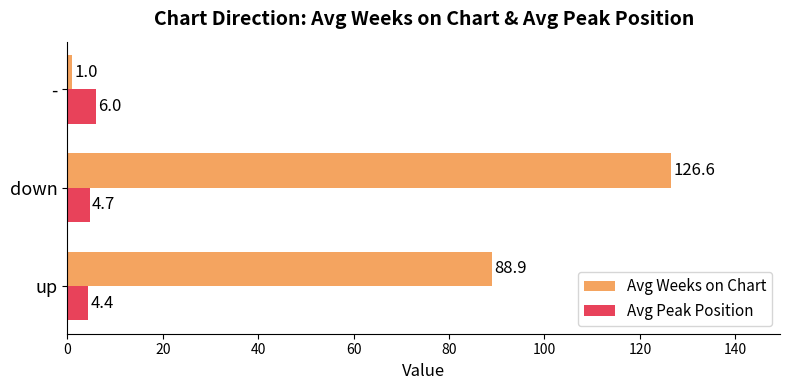

What is the difference between the second highest and minimum values in the Avg Weeks on Chart series?

87.9